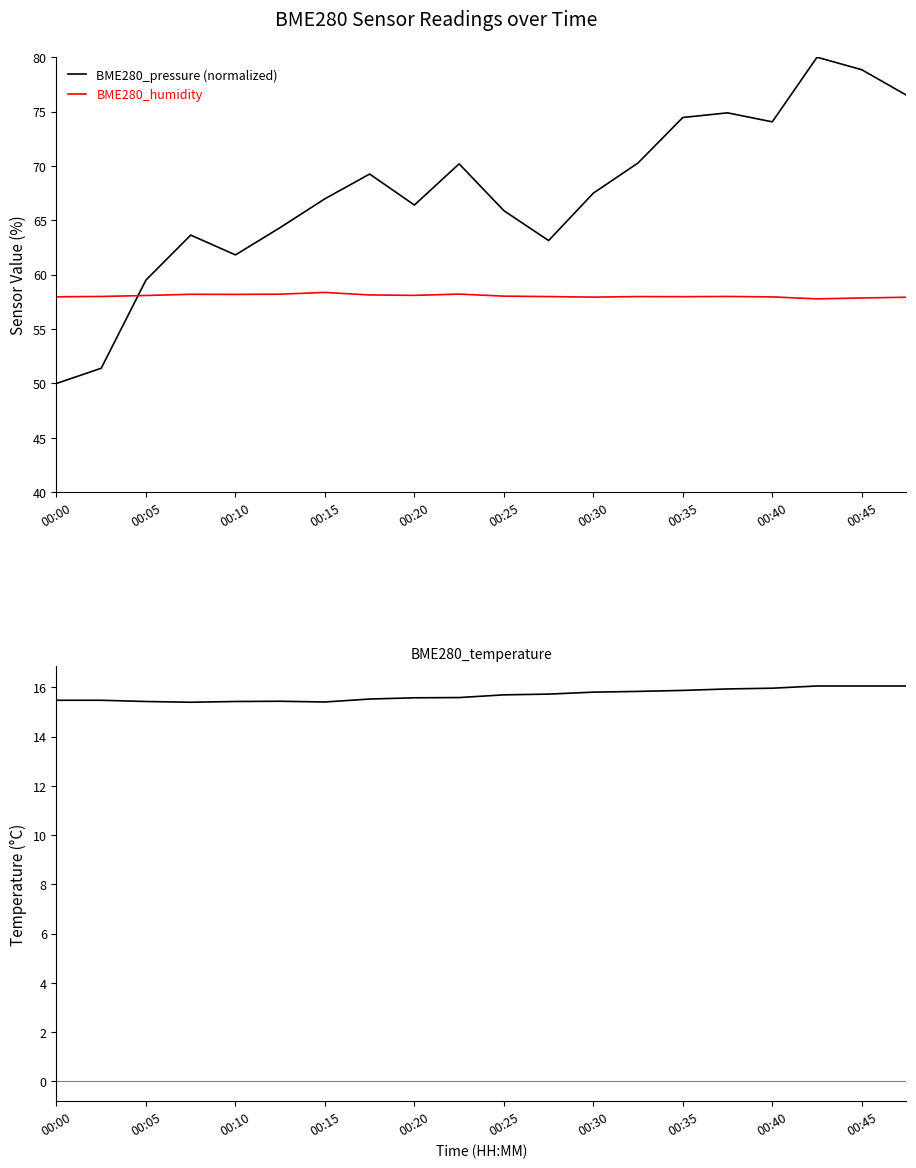

Is it true that BME280_humidity equals 35.5 at 00:10?

False